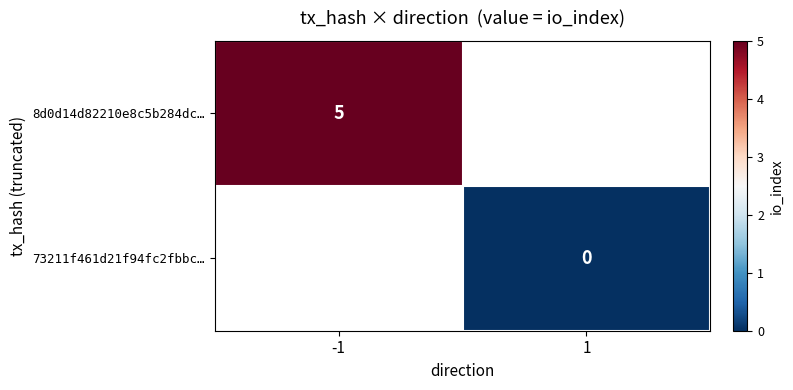

The value of 8d0d14d82210e8c5b284dc… at -1 is 5. True or false?

True